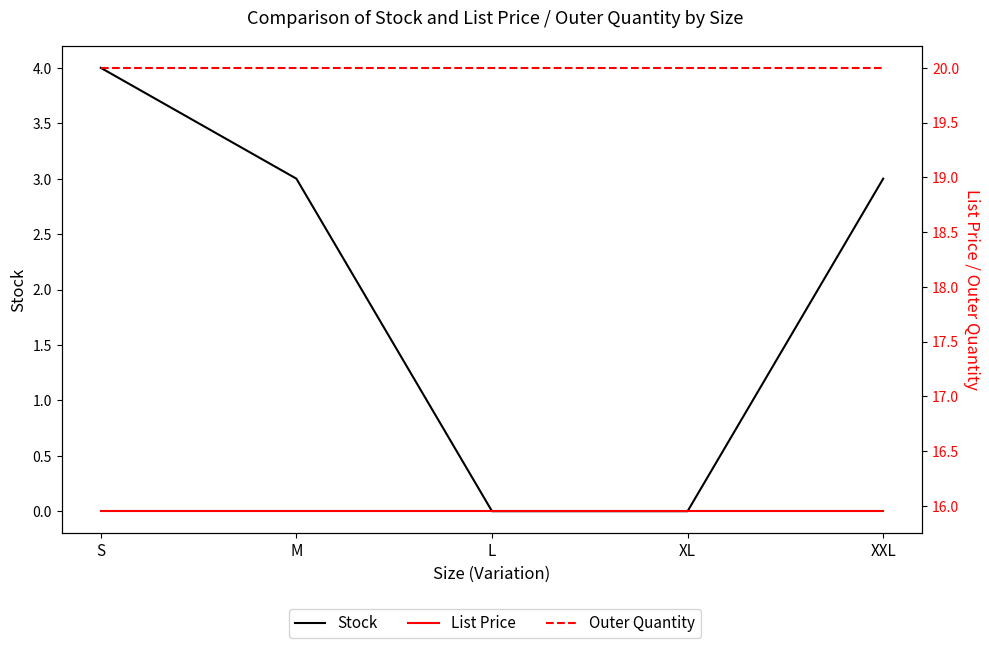

True or false: Stock has more than 2 interior local peaks.

False